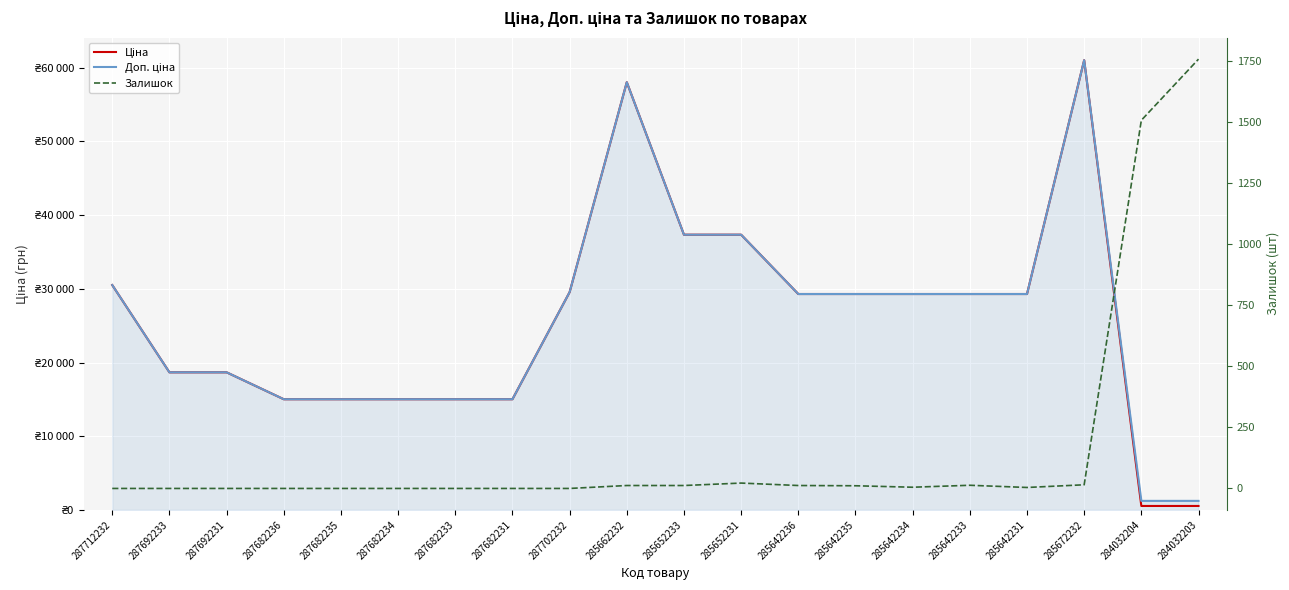

True or false: Залишок has more than 0 interior local peaks.

True